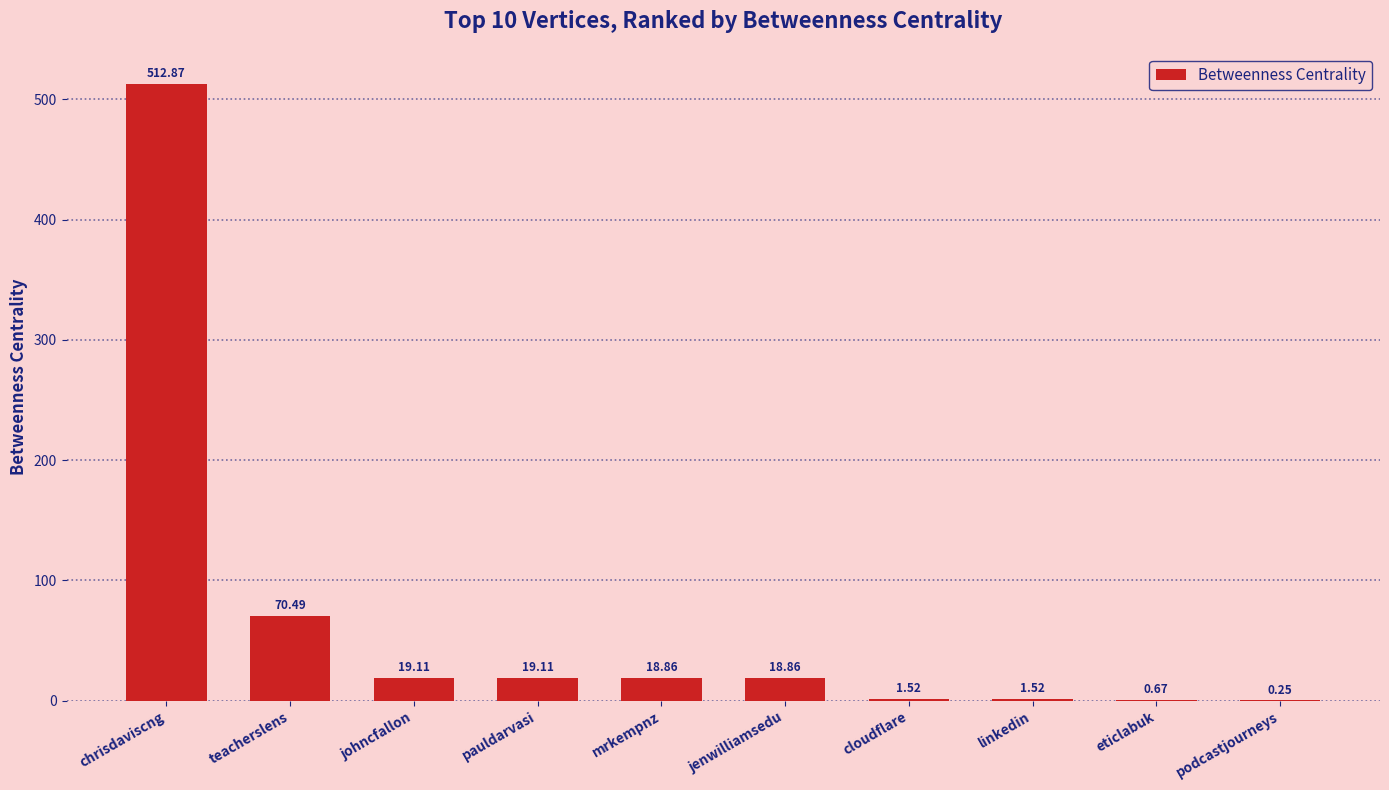

Where is the data nearest to the value 256?

teacherslens